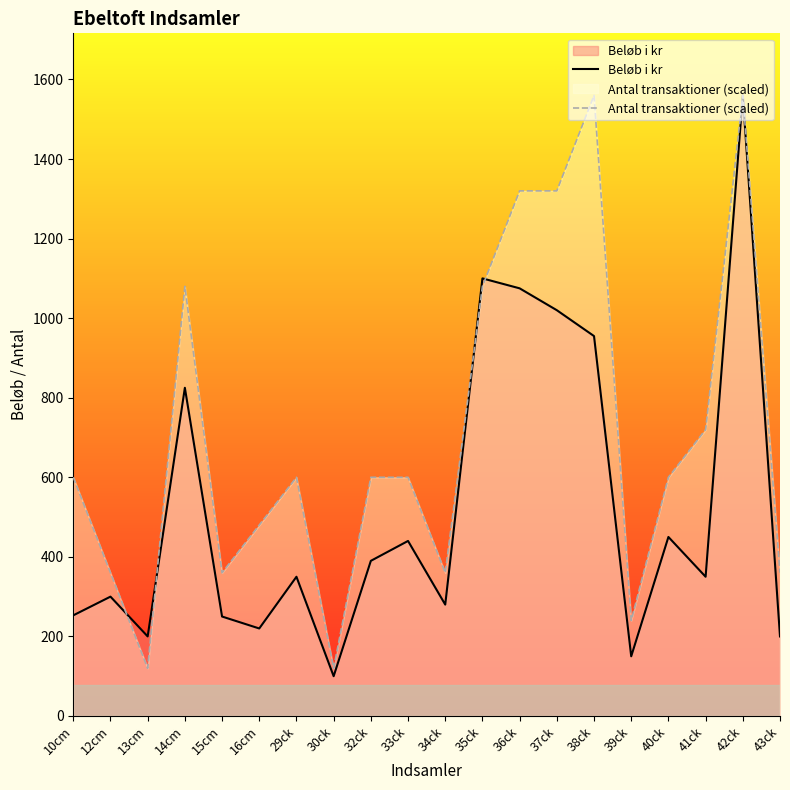

Does the chart have visible grid lines?

No